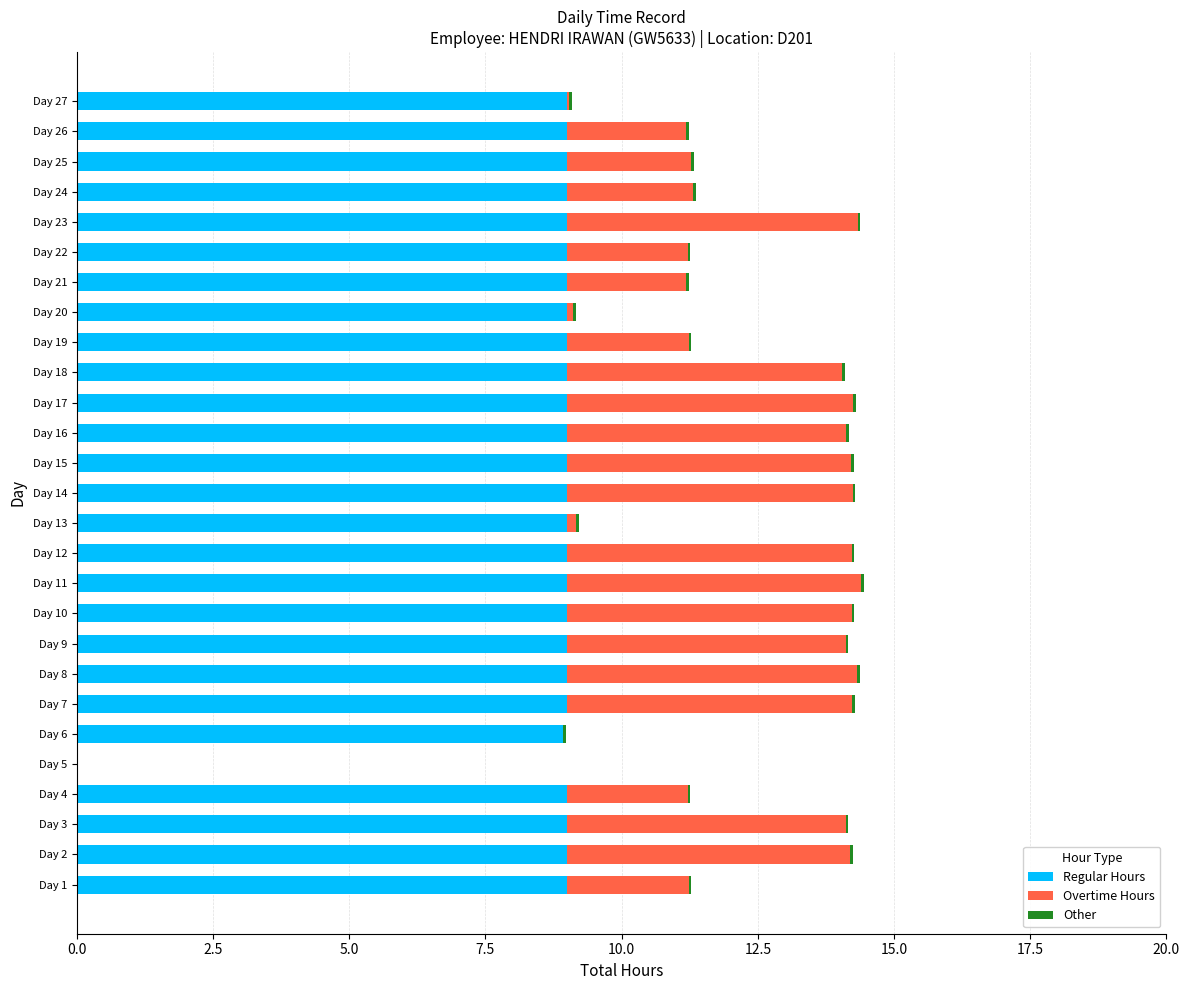

The Regular Hours series shows 12.3 at Day 3. True or false?

False